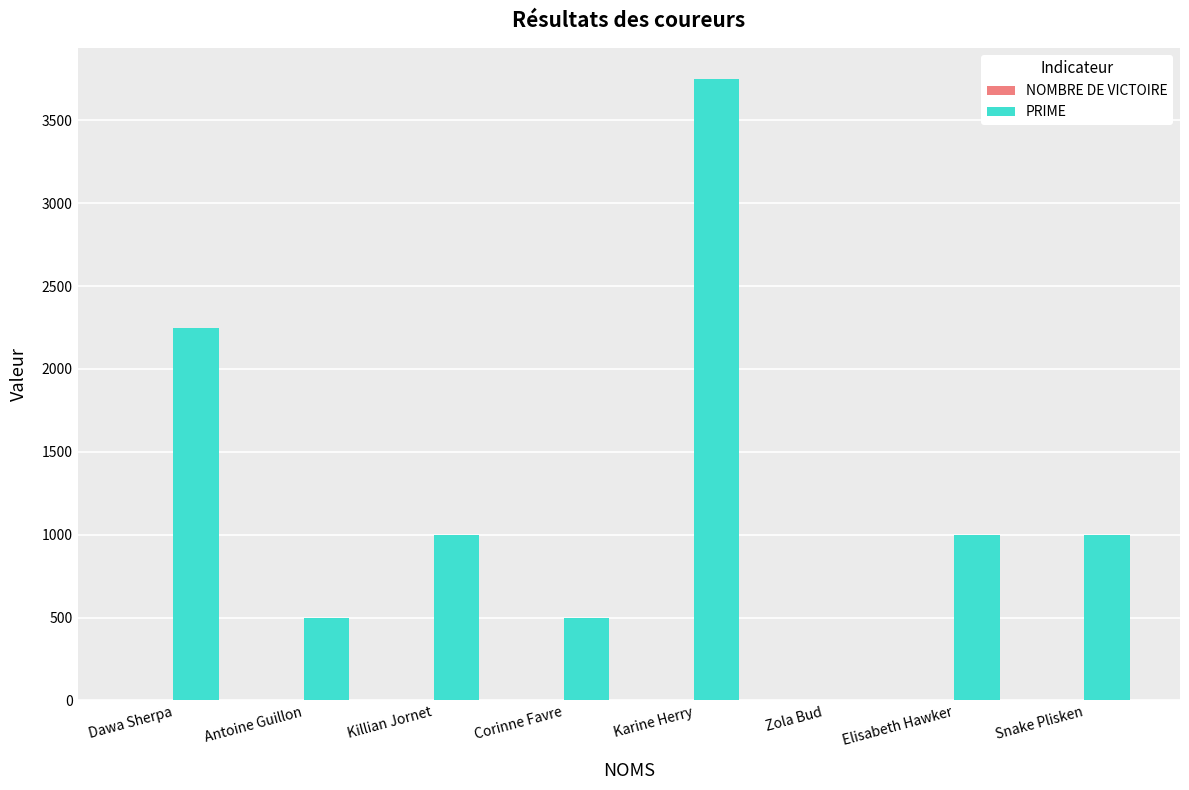

What is the maximum value shown in the chart?

3750